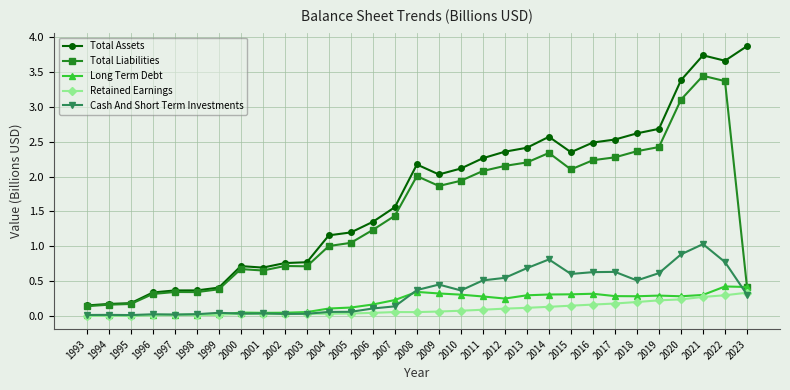

Rank the series by their maximum value, from lowest to highest.

Retained Earnings, Long Term Debt, Cash And Short Term Investments, Total Liabilities, Total Assets